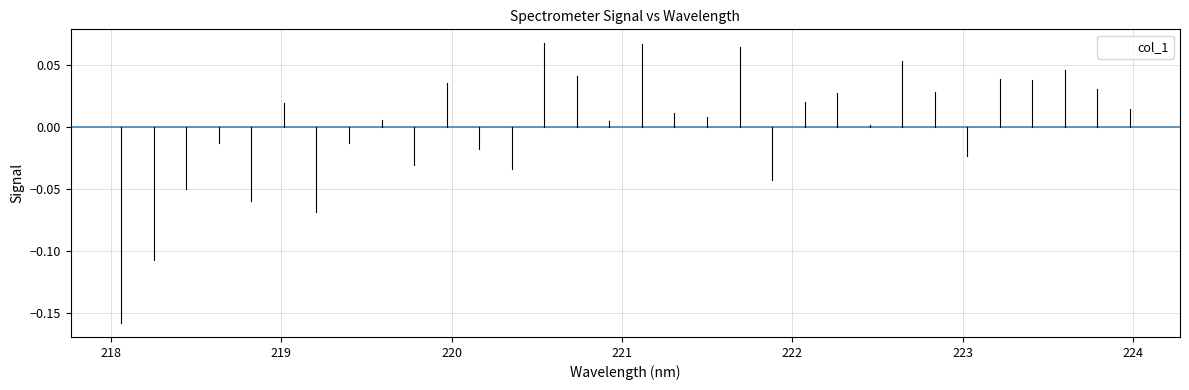

How many distinct data groups are displayed?

1